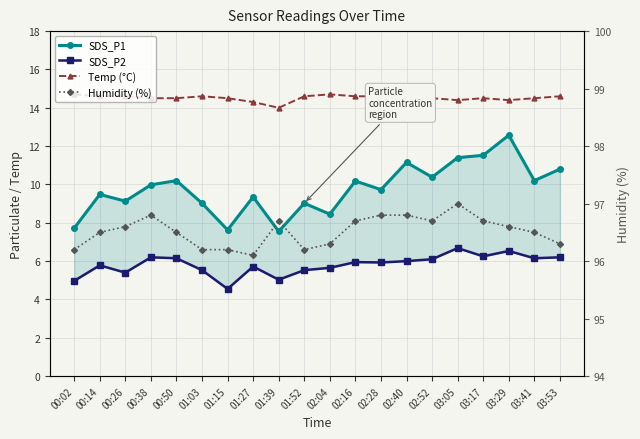

How many data points in SDS_P2 are less than 5?

2